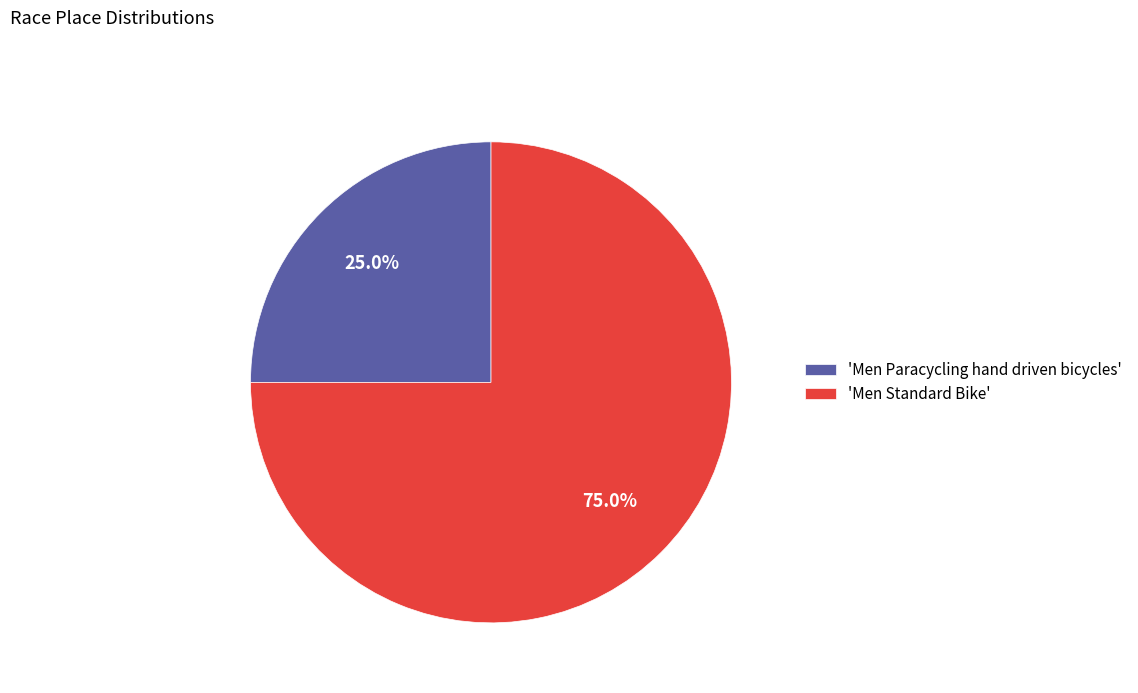

What is the ratio of the value at 'Men Paracycling hand driven bicycles' to the value at 'Men Standard Bike'?

0.3